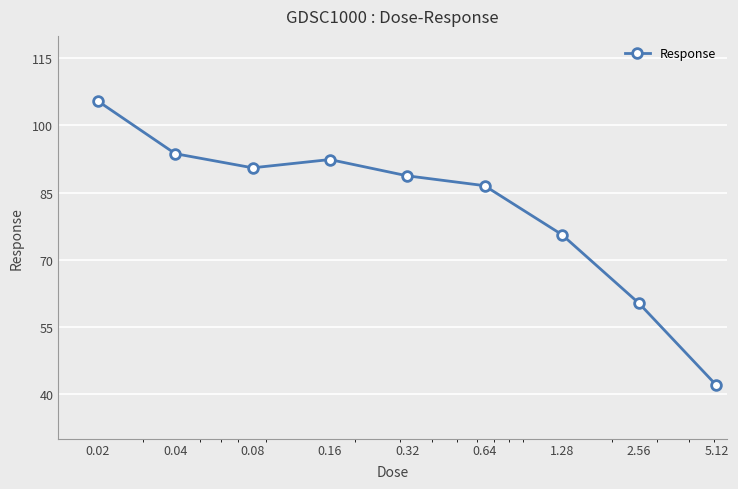

What is the smallest value displayed?

42.0